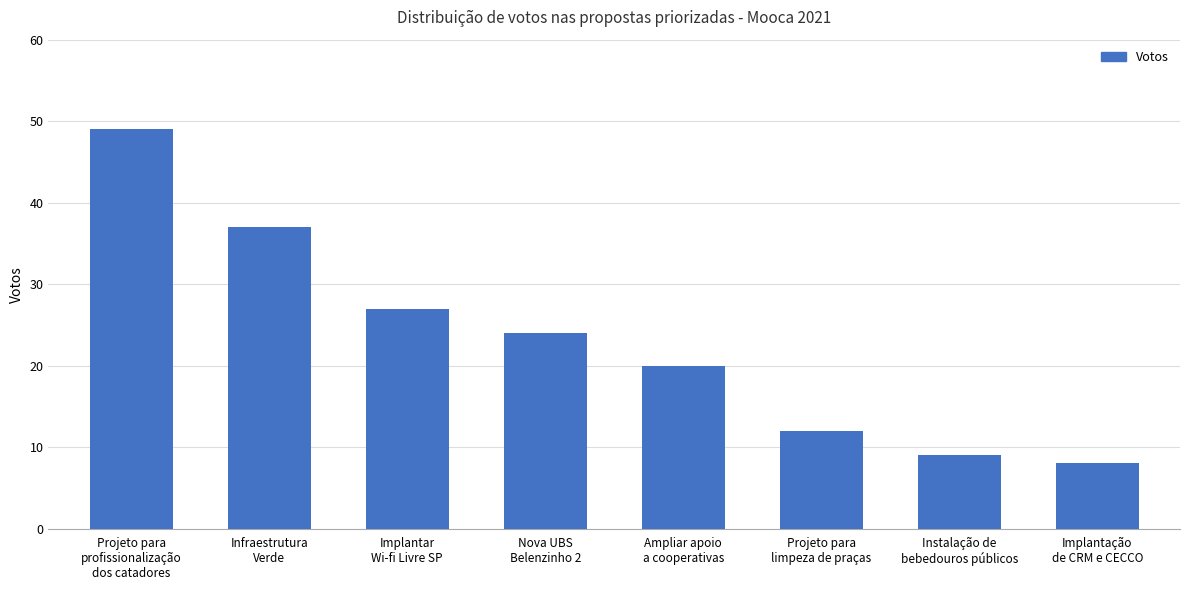

At which label does the data first exceed 24?

Projeto para
profissionalização
dos catadores